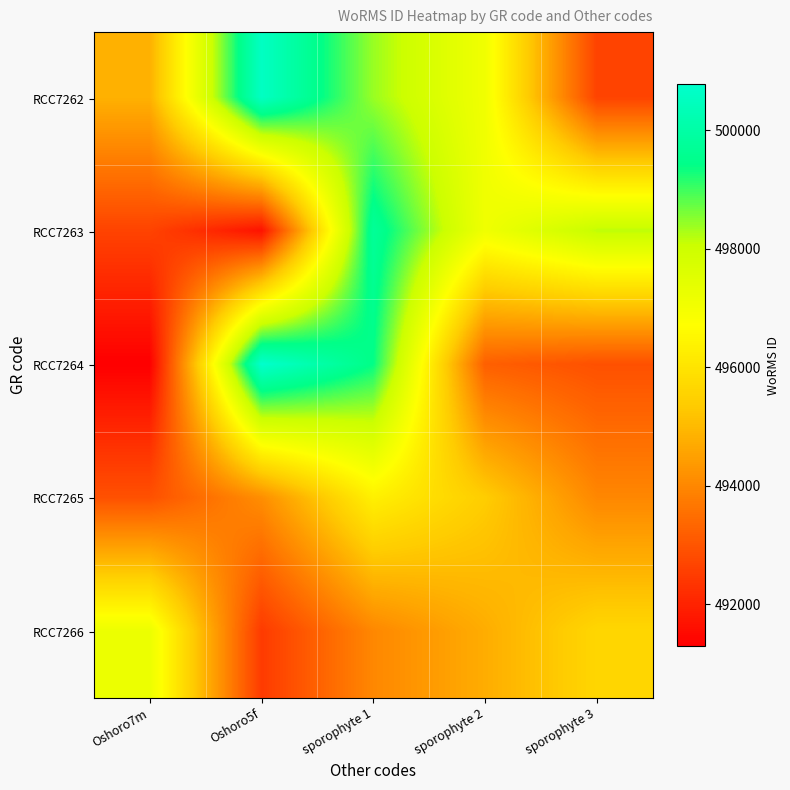

Which has a higher value, sporophyte 2 or Oshoro7m?

sporophyte 2